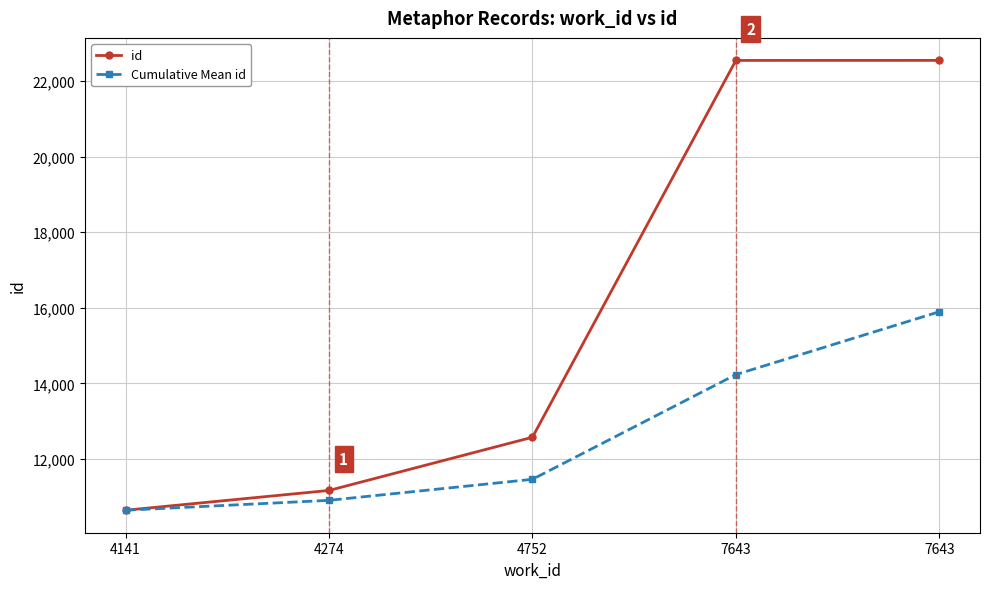

What are all the series names shown in the legend?

id, Cumulative Mean id